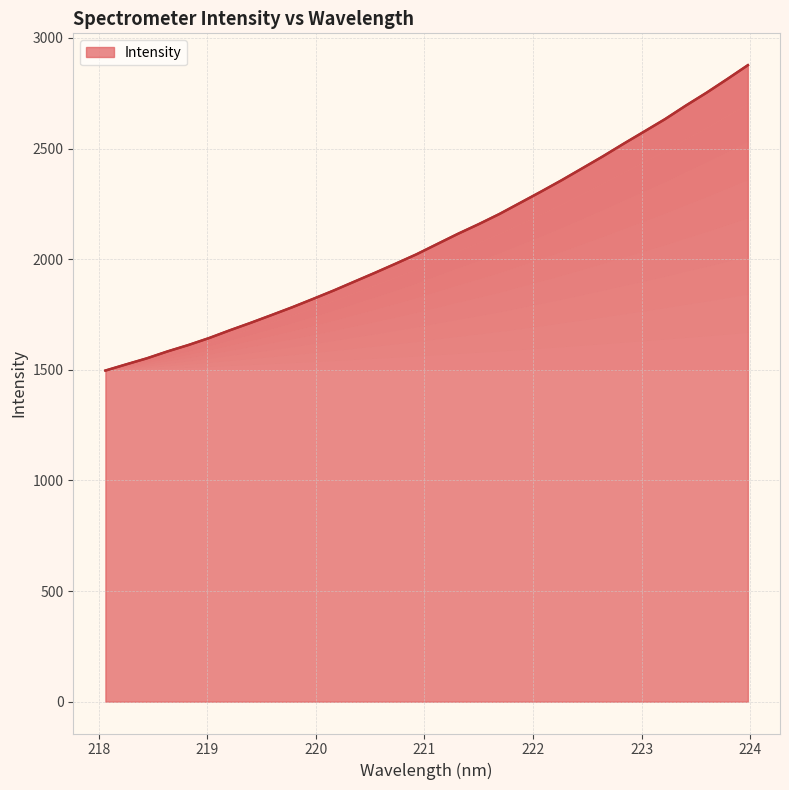

Reading right to left, list all the values displayed in this chart.

2877.1	2814.1	2752.4	2694.3	2633.3	2577.5	2522.1	2465.2	2410.9	2356.8	2305.0	2254.6	2204.3	2158.4	2114.8	2068.6	2022.2	1980.1	1938.8	1898.7	1858.3	1820.2	1782.7	1747.3	1712.4	1678.8	1643.8	1612.2	1583.5	1552.1	1524.7	1496.8